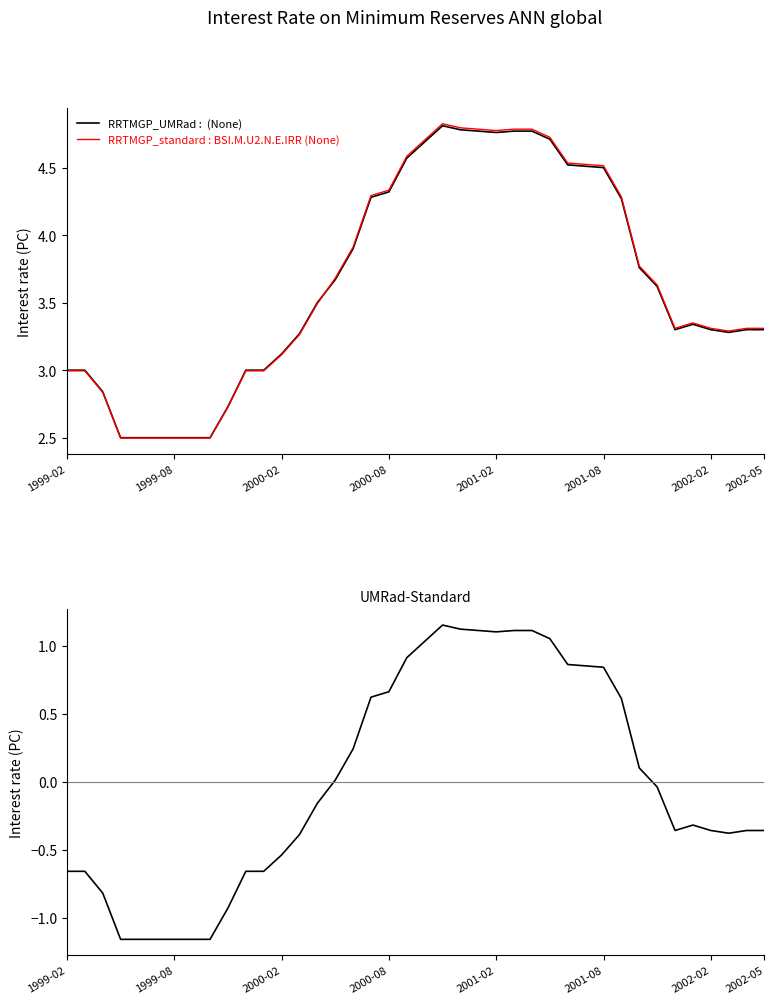

Is the value of UMRad-Standard at 33 greater than the value of RRTMGP_standard : BSI.M.U2.N.E.IRR (None) at 31?

No